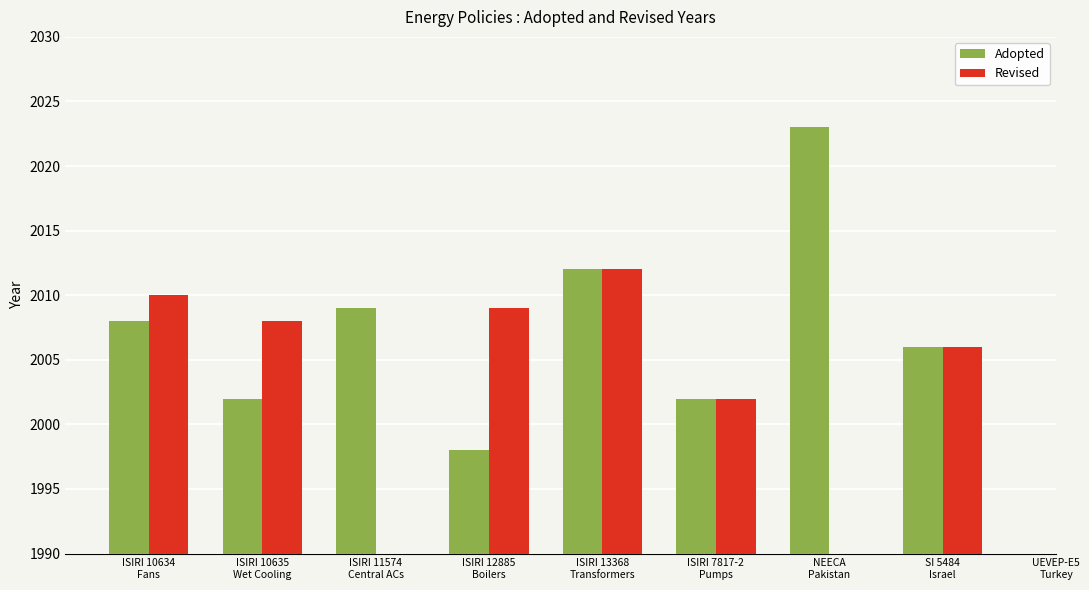

Which series changed the most between ISIRI 10634
Fans and ISIRI 13368
Transformers?

Adopted